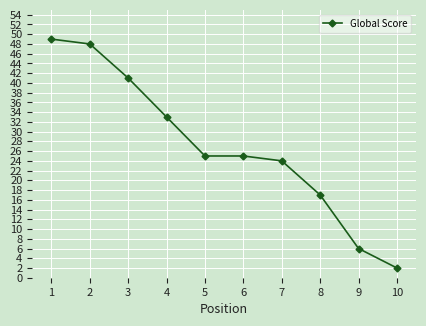

What is the value of the 8th point from the left?

17